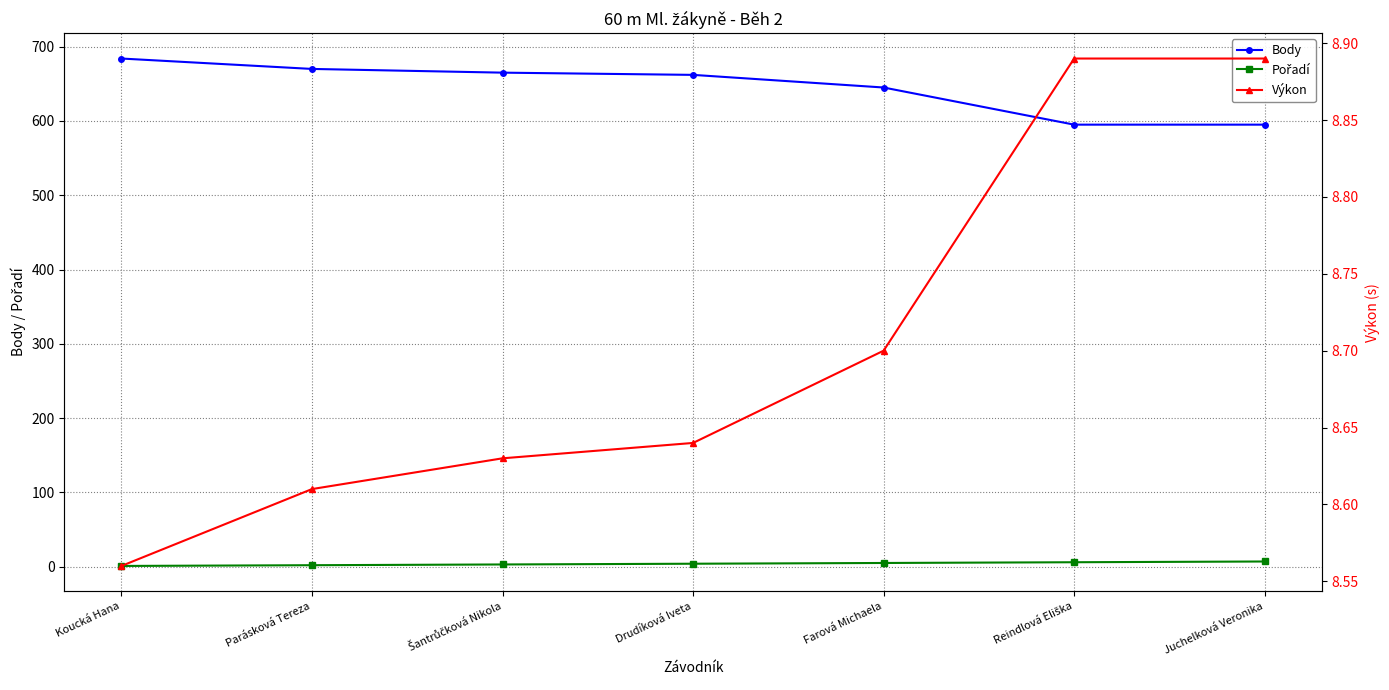

Reading left to right, list all the values displayed in this chart.

Body: Koucká Hana=684.0	Parásková Tereza=670.0	Šantrůčková Nikola=665.0	Drudíková Iveta=662.0	Farová Michaela=645.0	Reindlová Eliška=595.0	Juchelková Veronika=595.0
Pořadí: Koucká Hana=1.0	Parásková Tereza=2.0	Šantrůčková Nikola=3.0	Drudíková Iveta=4.0	Farová Michaela=5.0	Reindlová Eliška=6.0	Juchelková Veronika=7.0
Výkon: Koucká Hana=8.6	Parásková Tereza=8.6	Šantrůčková Nikola=8.6	Drudíková Iveta=8.6	Farová Michaela=8.7	Reindlová Eliška=8.9	Juchelková Veronika=8.9